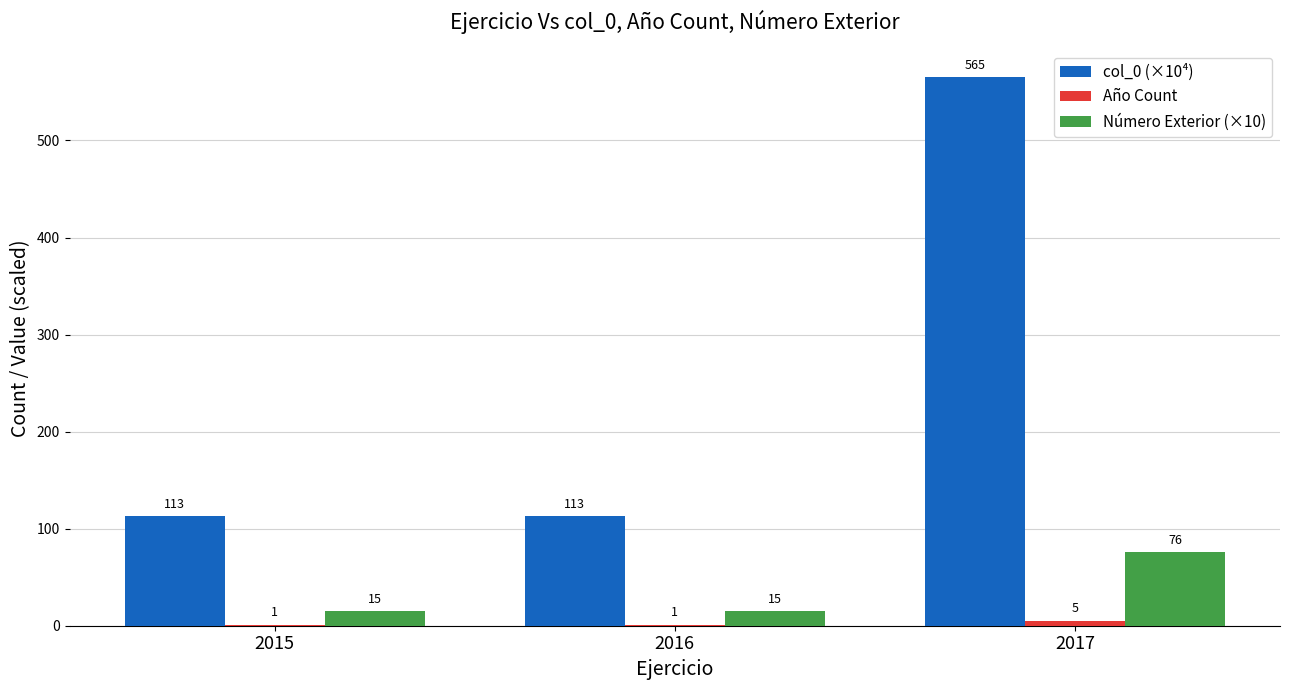

True or false: col_0 (×10⁴) has a value of 167.8 at 2015.

False